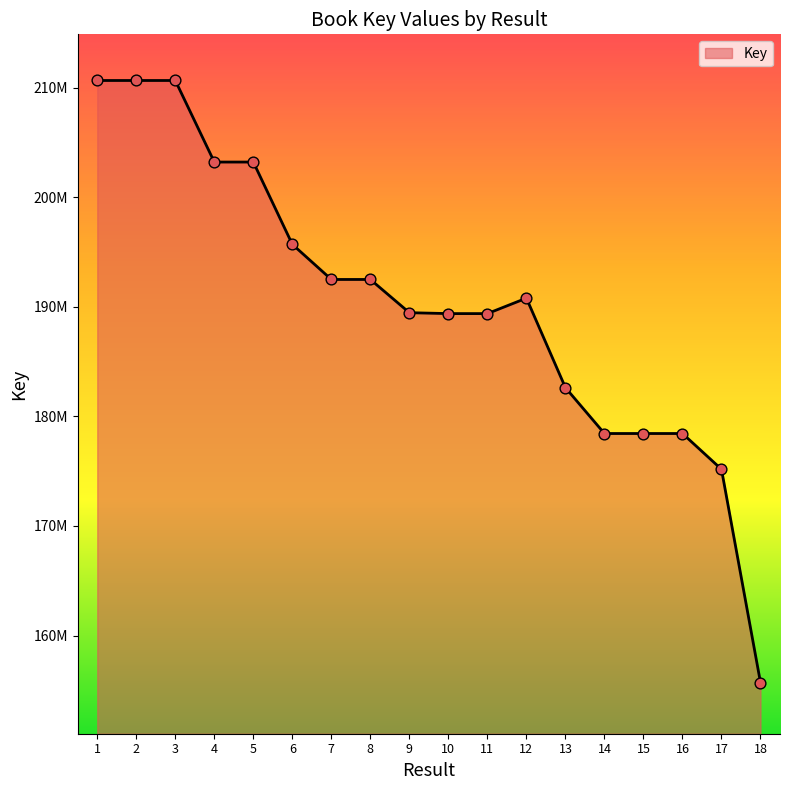

What is the change in value from 3 to 4?

-7443229